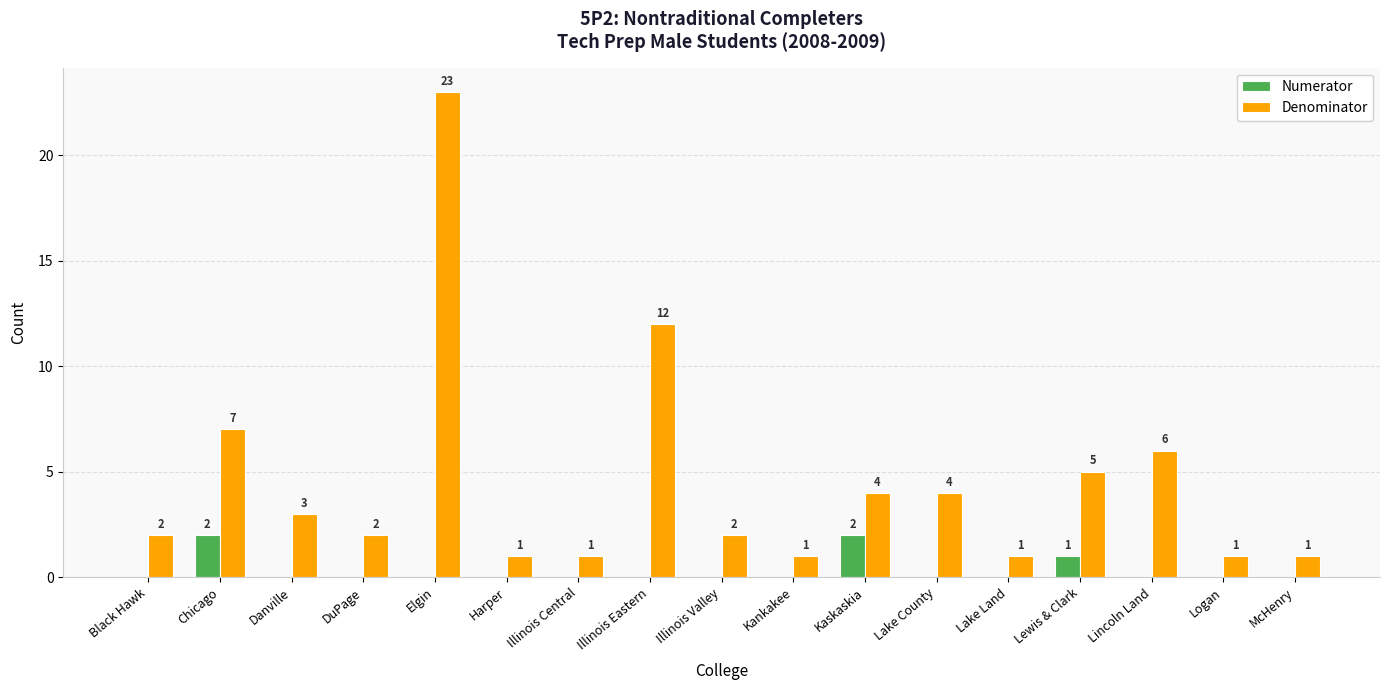

Count the number of data series in this chart.

2